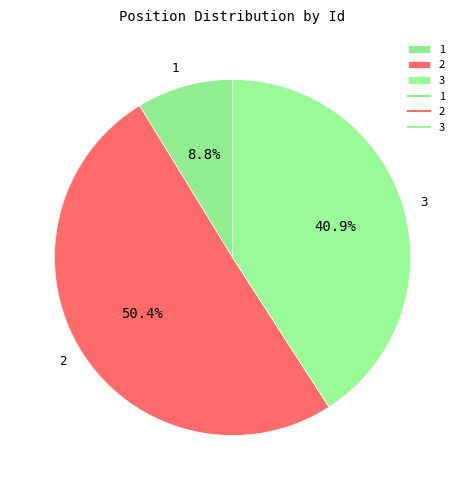

Does 1 represent more than half of the total?

No